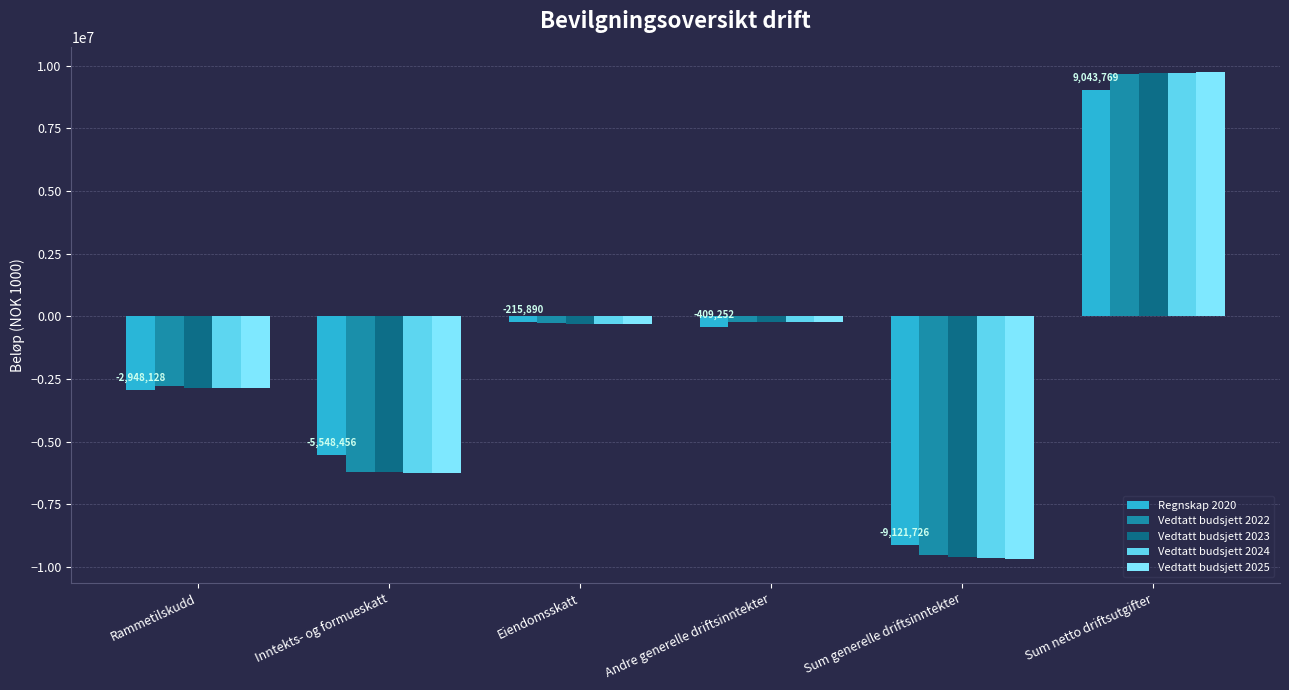

What is the sum of the Vedtatt budsjett 2024 values at Rammetilskudd and Andre generelle driftsinntekter?

-3110254